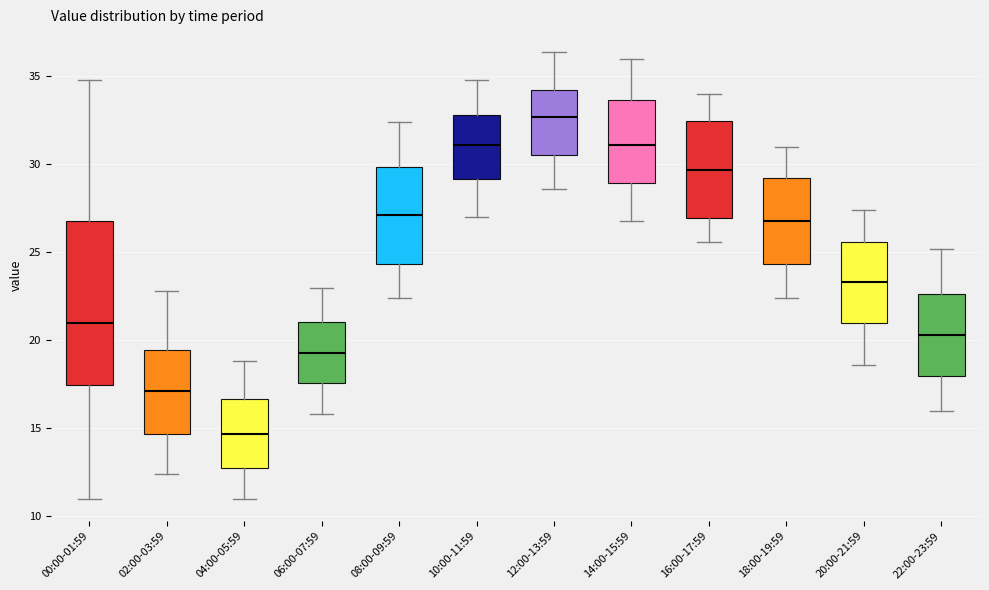

Reading left to right, read every box against the y-axis: the position of its median line, the range the box covers, and the ends of its whiskers. The values are not printed on the chart, so give them approximately, as read against the axis.

00:00-01:59: median 21.0, box 17.5 to 27.0, whiskers 11.0 to 35.0
02:00-03:59: median 17.0, box 14.5 to 19.5, whiskers 12.5 to 23.0
04:00-05:59: median 14.5, box 13.0 to 16.5, whiskers 11.0 to 19.0
06:00-07:59: median 19.5, box 17.5 to 21.0, whiskers 16.0 to 23.0
08:00-09:59: median 27.0, box 24.5 to 30.0, whiskers 22.5 to 32.5
10:00-11:59: median 31.0, box 29.0 to 33.0, whiskers 27.0 to 35.0
12:00-13:59: median 32.5, box 30.5 to 34.0, whiskers 28.5 to 36.5
14:00-15:59: median 31.0, box 29.0 to 33.5, whiskers 27.0 to 36.0
16:00-17:59: median 29.5, box 27.0 to 32.5, whiskers 25.5 to 34.0
18:00-19:59: median 27.0, box 24.5 to 29.5, whiskers 22.5 to 31.0
20:00-21:59: median 23.5, box 21.0 to 25.5, whiskers 18.5 to 27.5
22:00-23:59: median 20.5, box 18.0 to 22.5, whiskers 16.0 to 25.0